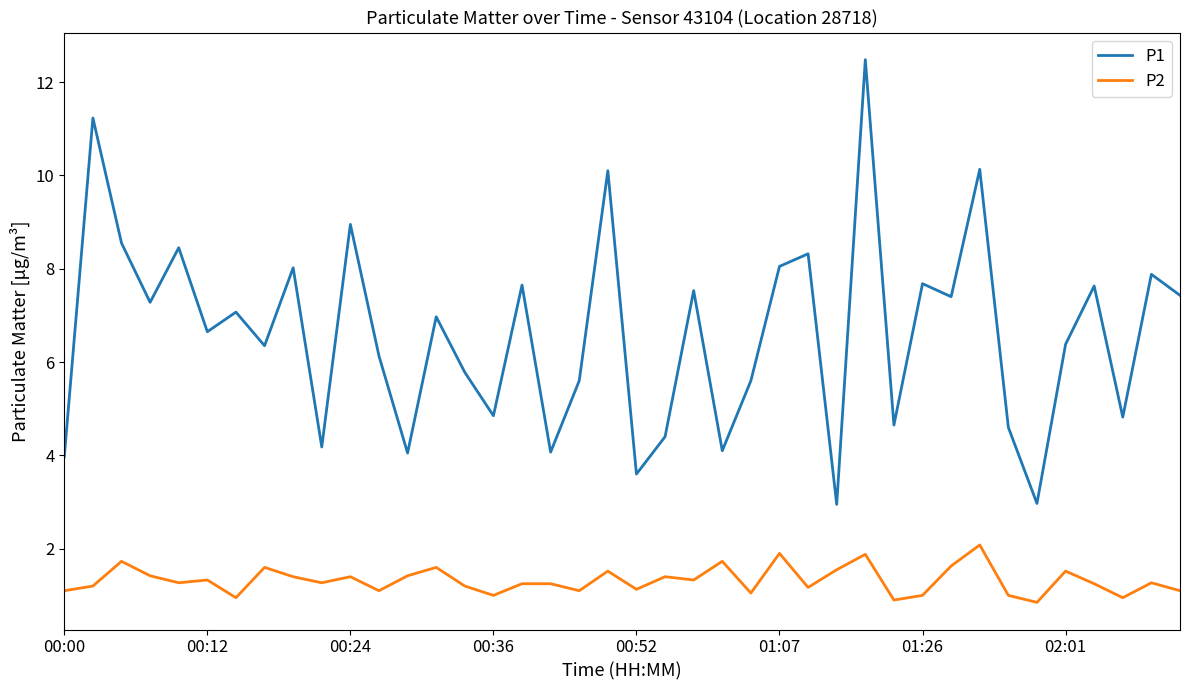

What are all the series names shown in the legend?

P1, P2